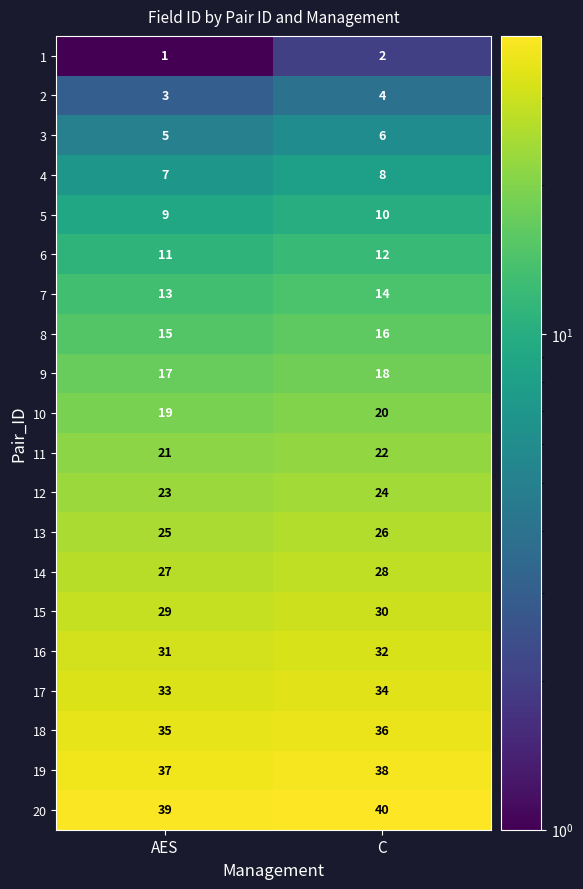

Rank the series at AES from lowest to highest value.

1, 2, 3, 4, 5, 6, 7, 8, 9, 10, 11, 12, 13, 14, 15, 16, 17, 18, 19, 20